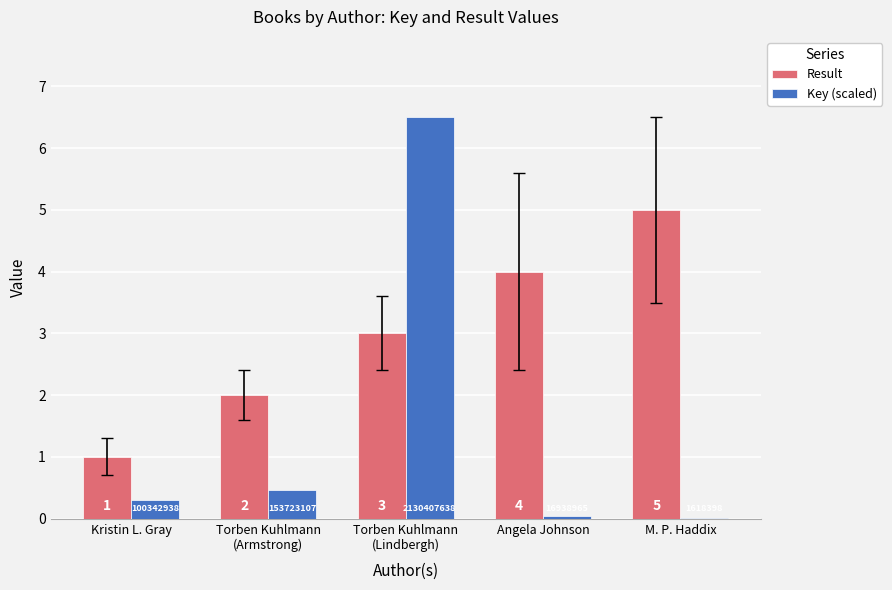

What is the highest value of the Result series?

5.0